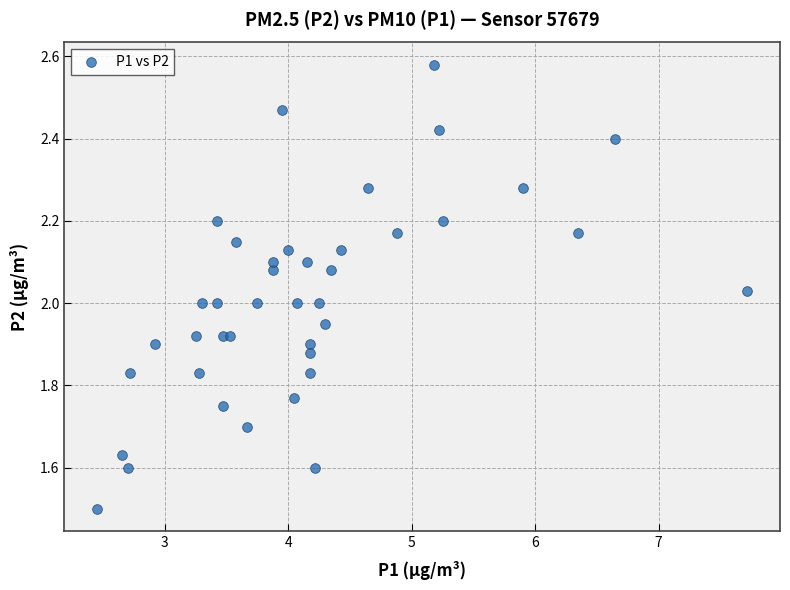

What is the range of X values (max minus min)?

5.3